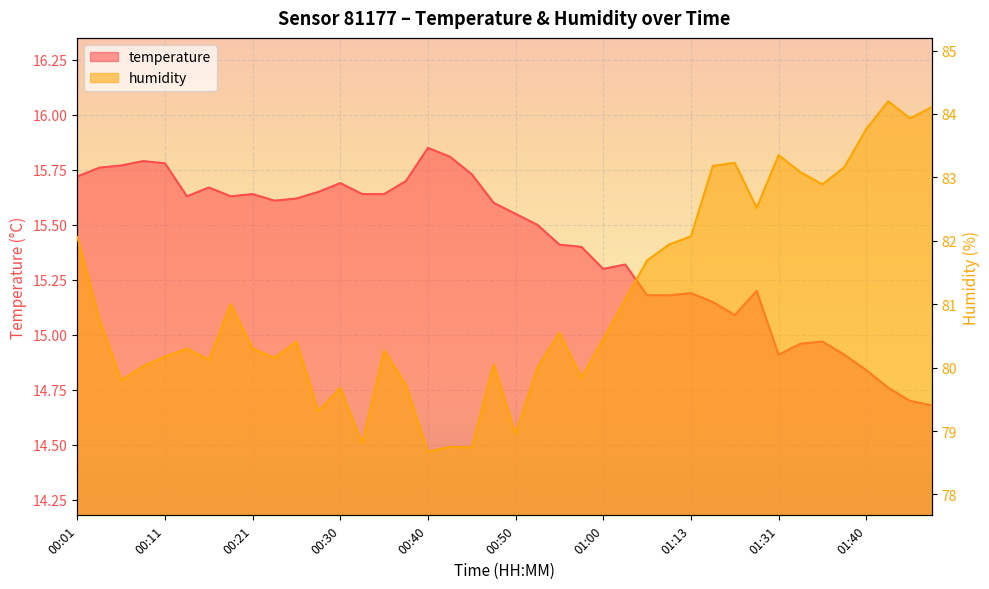

What is the average value of the temperature series?

15.4